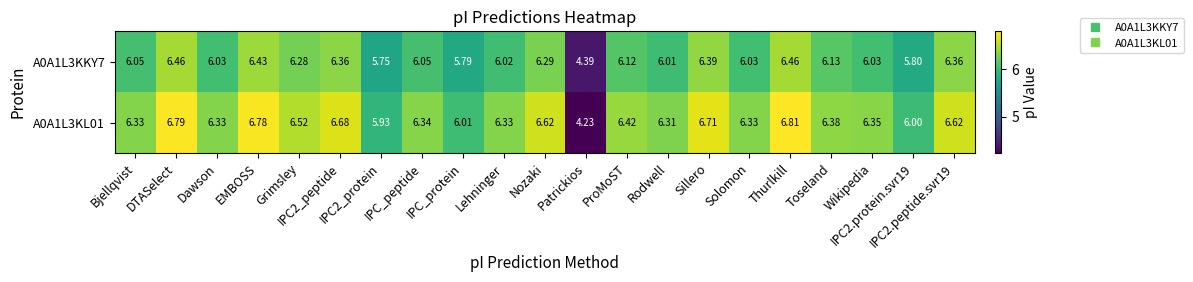

How many categories are shown in the chart?

21